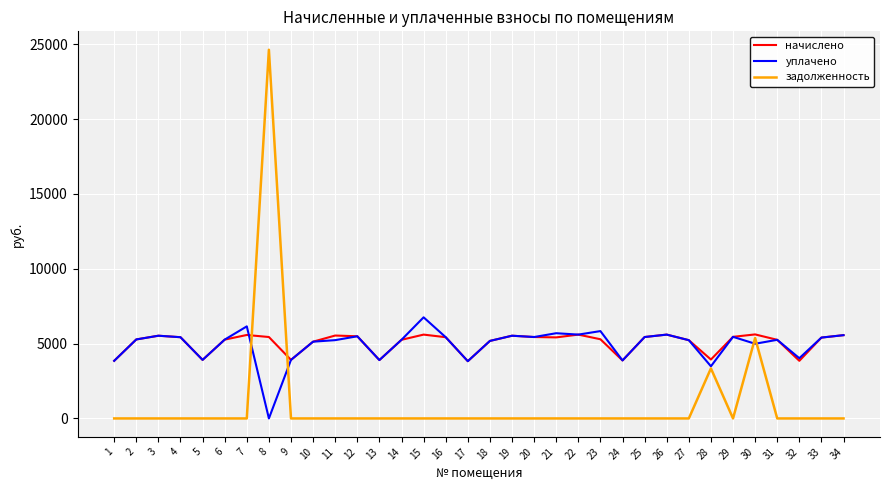

The уплачено series shows 6064.8 at 17. True or false?

False